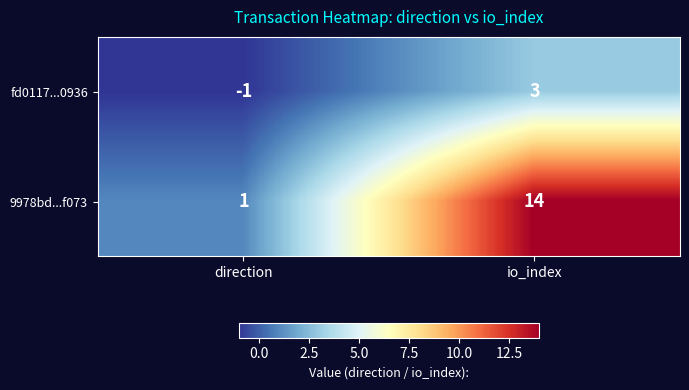

Which category has the highest value across all series?

io_index